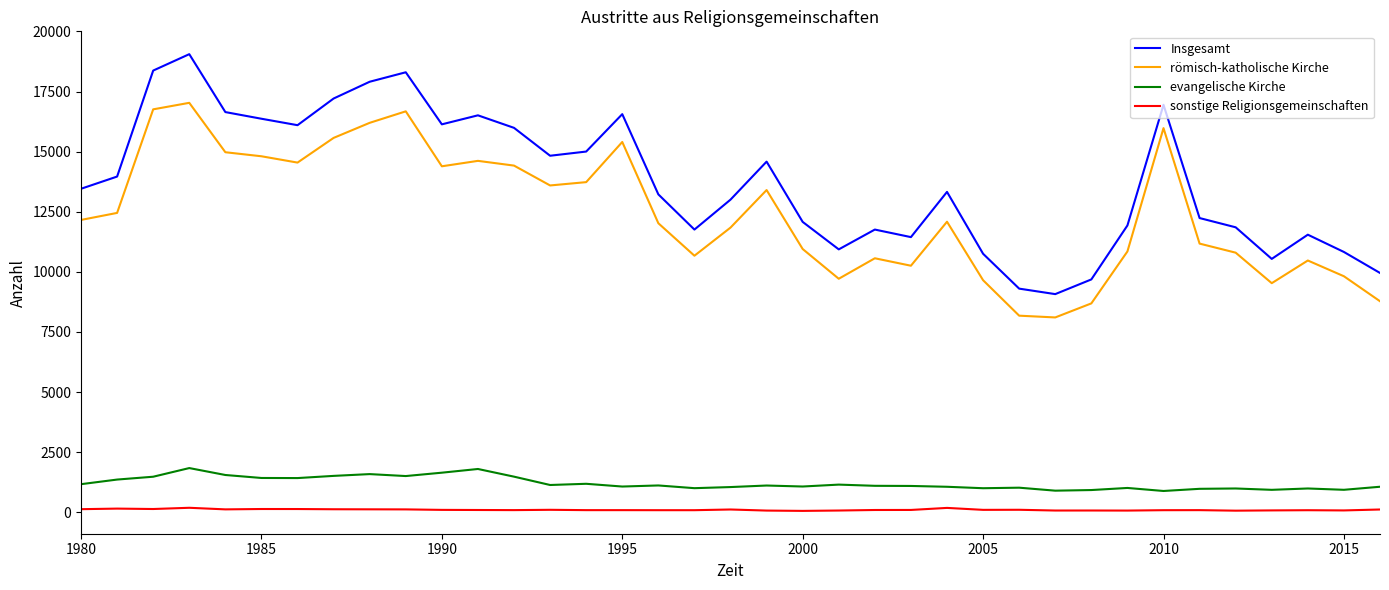

What is the sum of all Insgesamt values?

509178